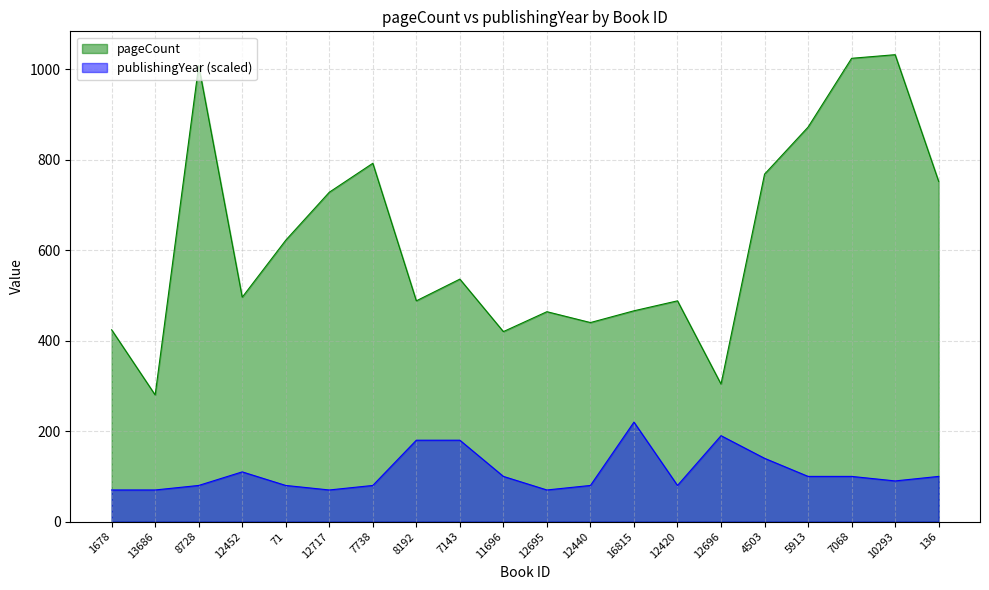

Rank the series by their maximum value, from lowest to highest.

publishingYear (scaled), pageCount